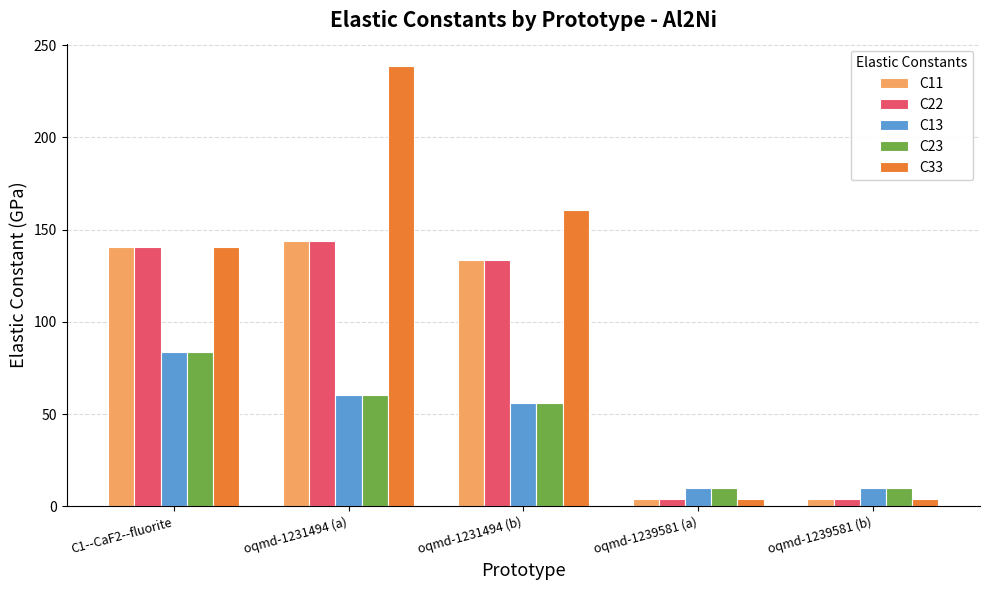

How many data points does each series have?

5